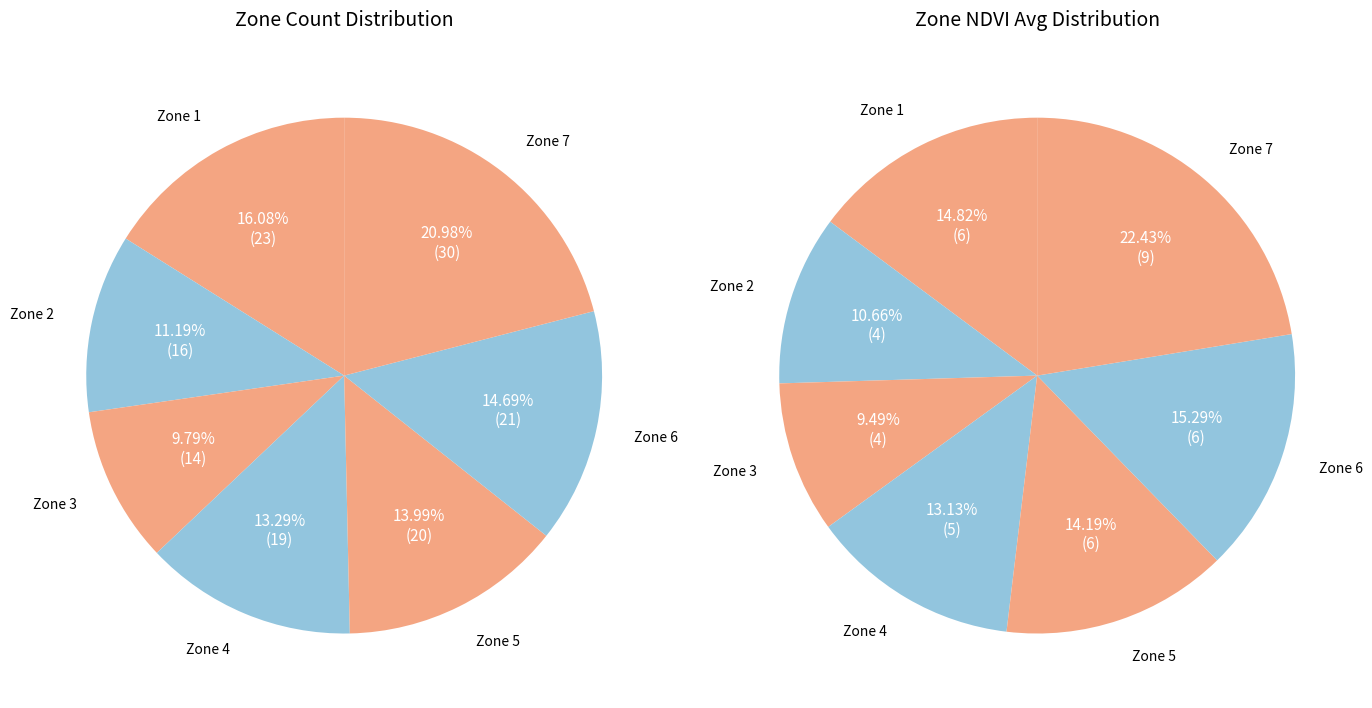

To the nearest percent, what percentage of the pie is Zone 3?

10%